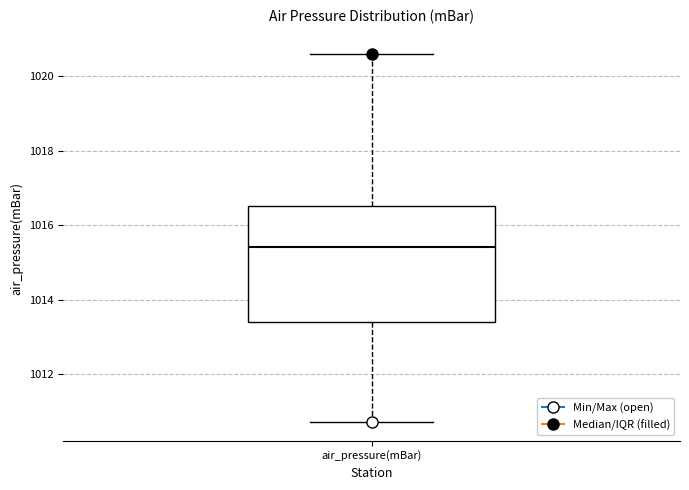

Transcribe this box plot: give where the median line is, the range the box spans, and where the two whiskers end, as read against the y-axis. The values are not printed on the chart, so give them approximately, as read against the axis.

median 1015.4, box 1013.4 to 1016.6, whiskers 1010.8 to 1020.6